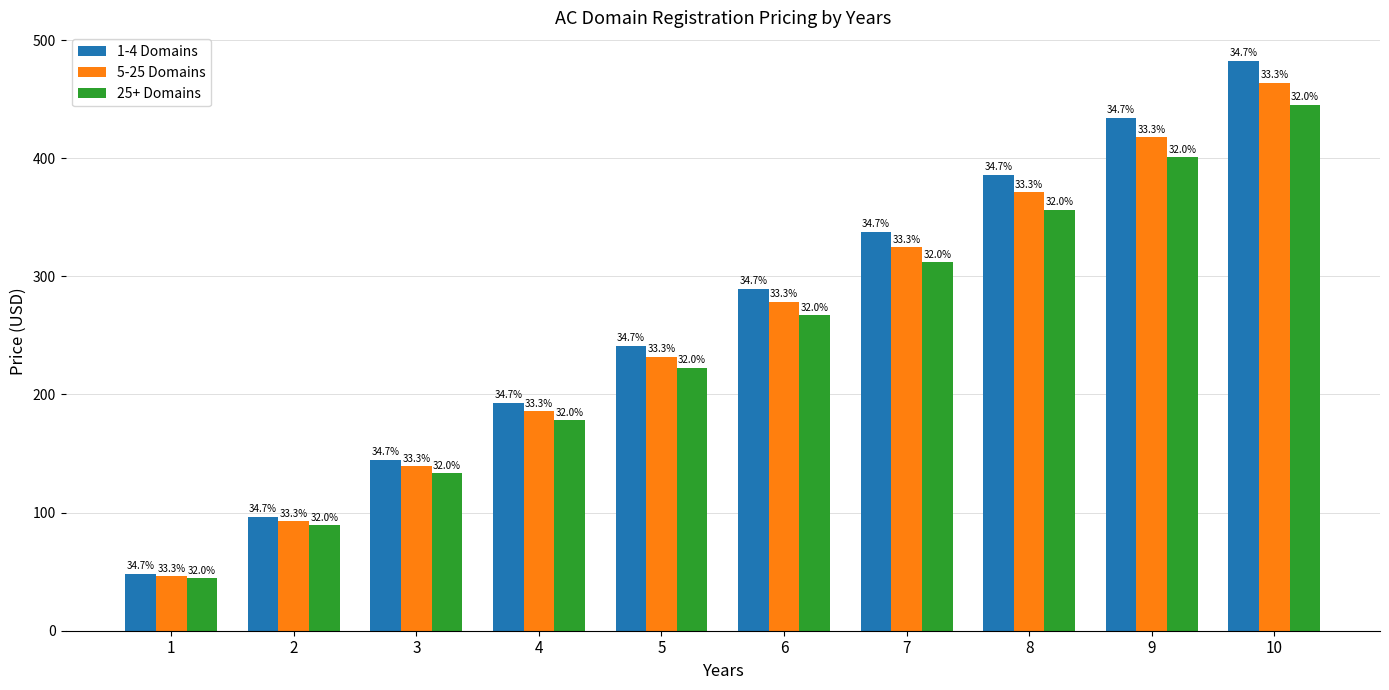

Are the bars horizontal?

No